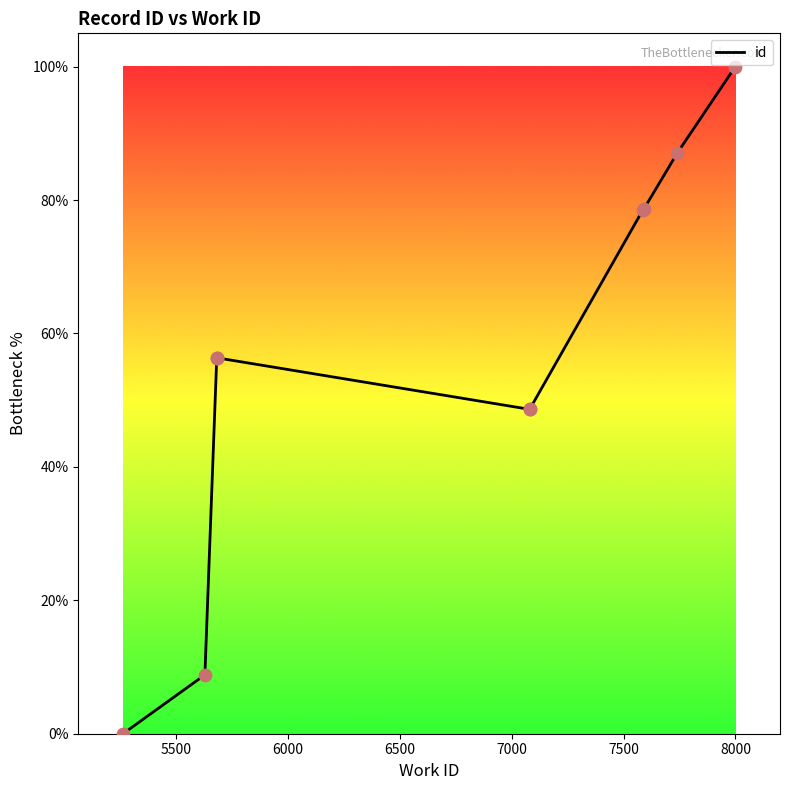

Between 8000 and 5500, which is larger?

8000